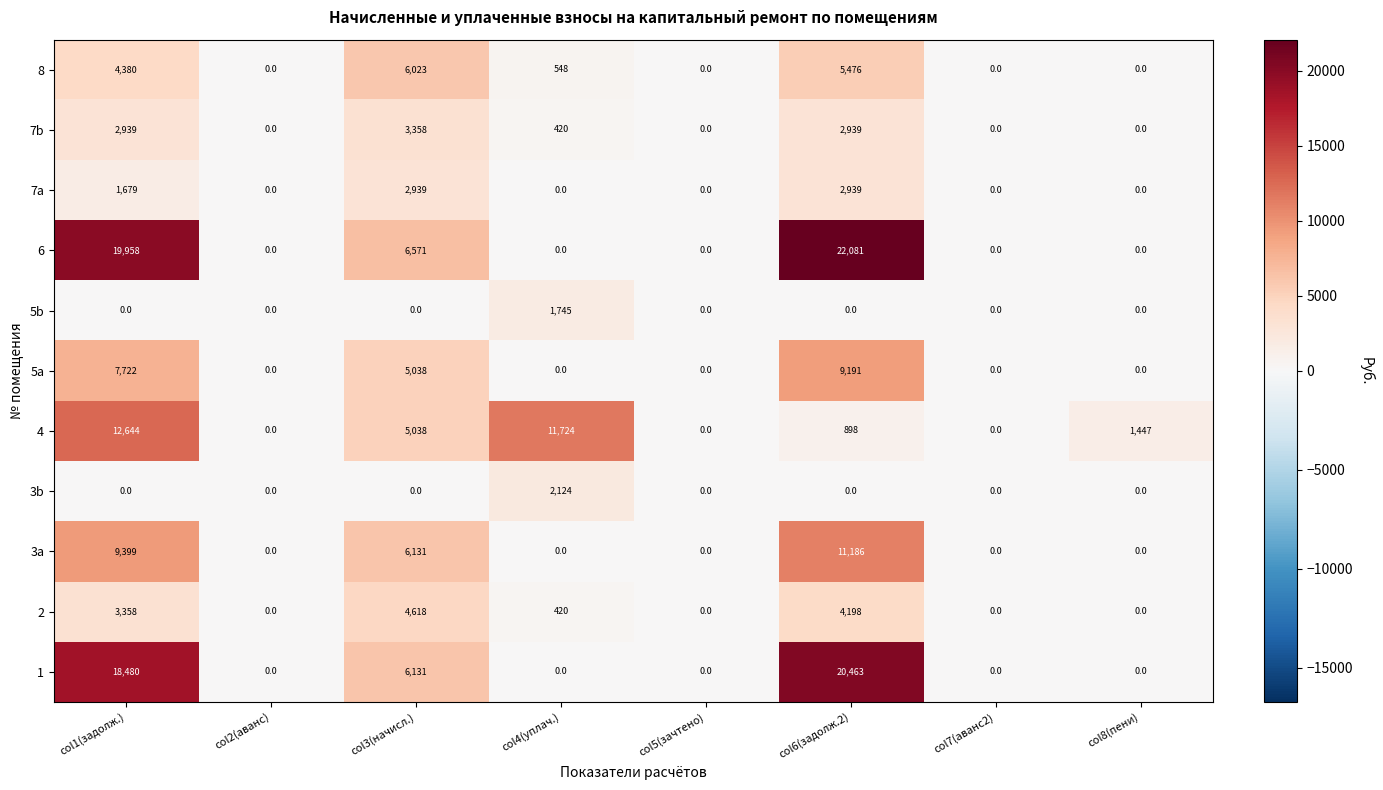

How many data points does each series have?

8